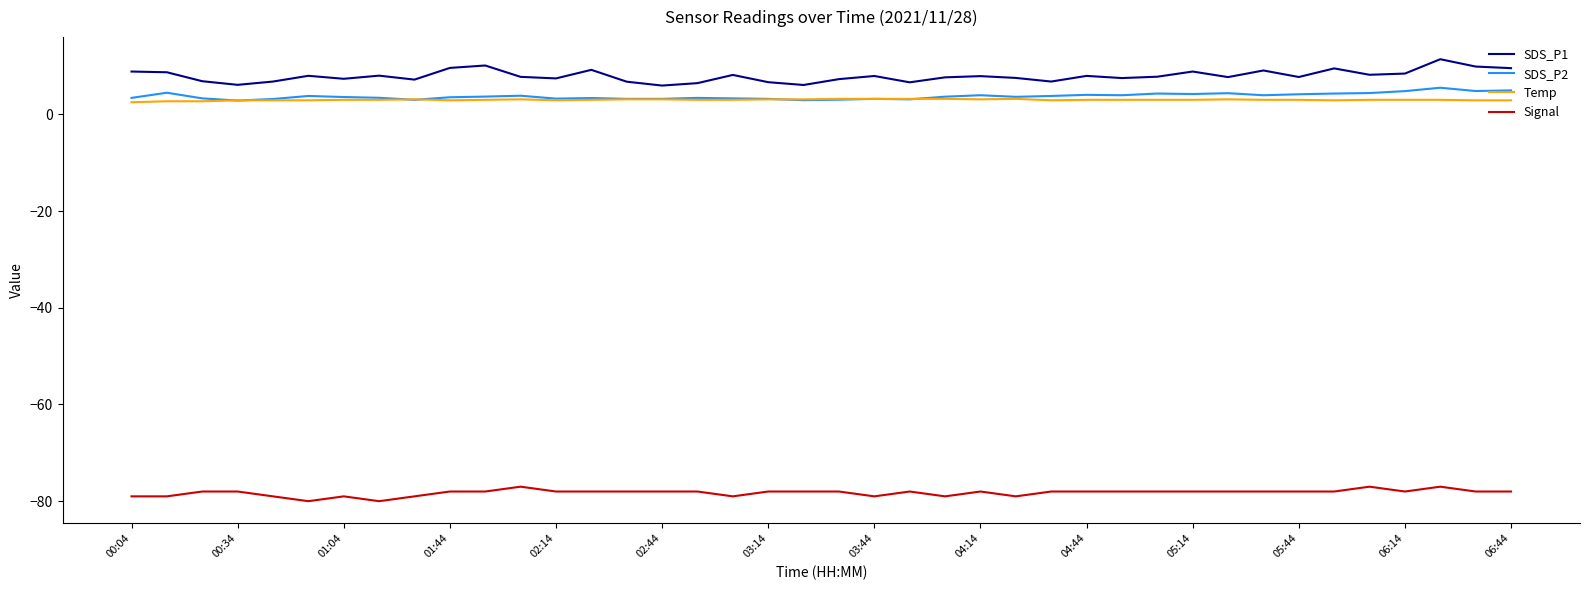

Which series has the largest total across all categories?

SDS_P1